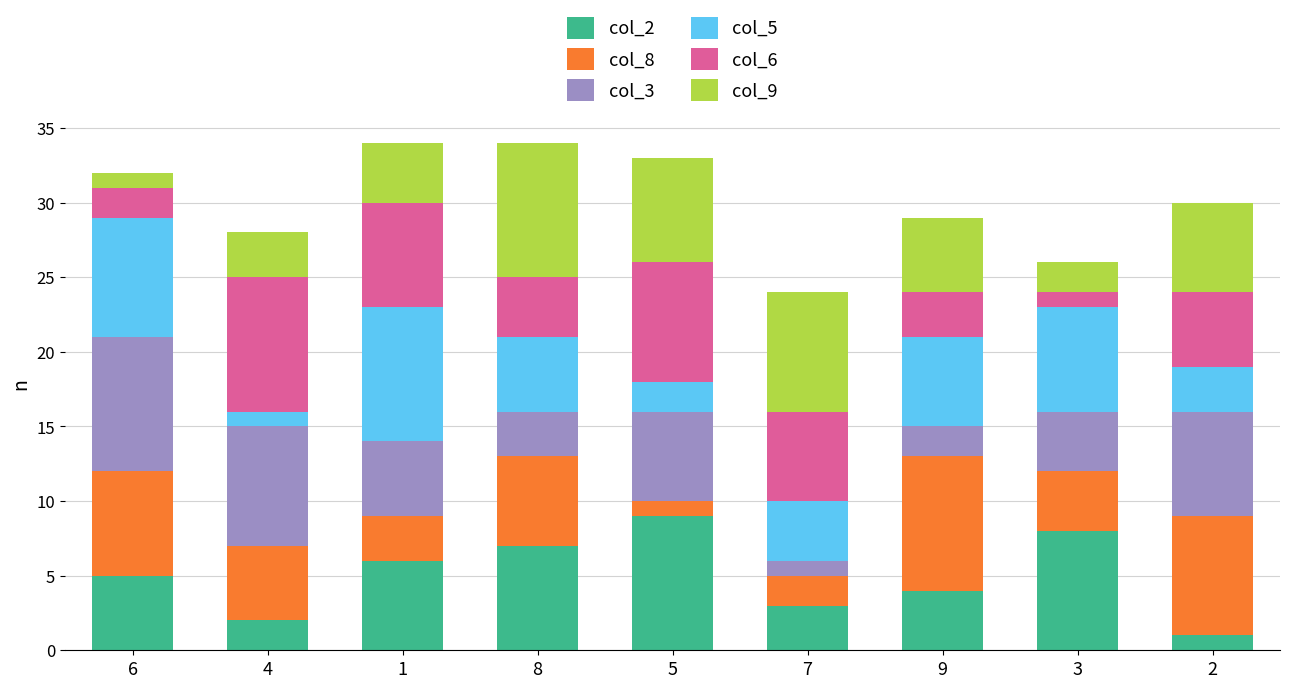

The col_2 series shows 1 at 2. True or false?

True